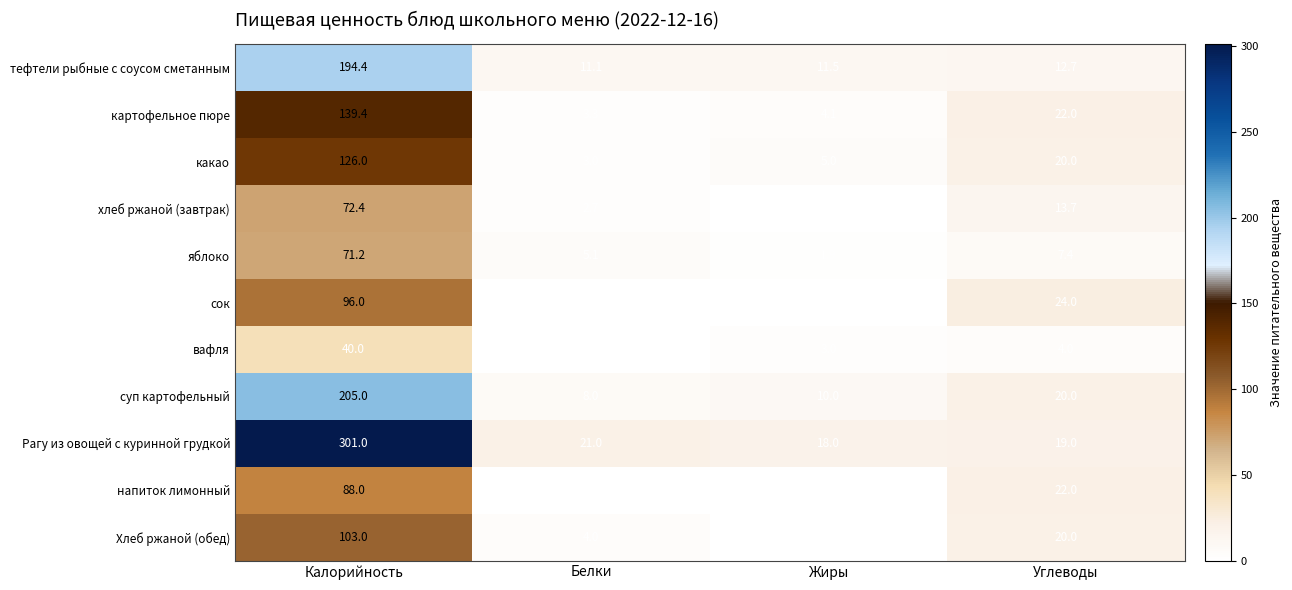

At which label does какао reach its peak?

Калорийность